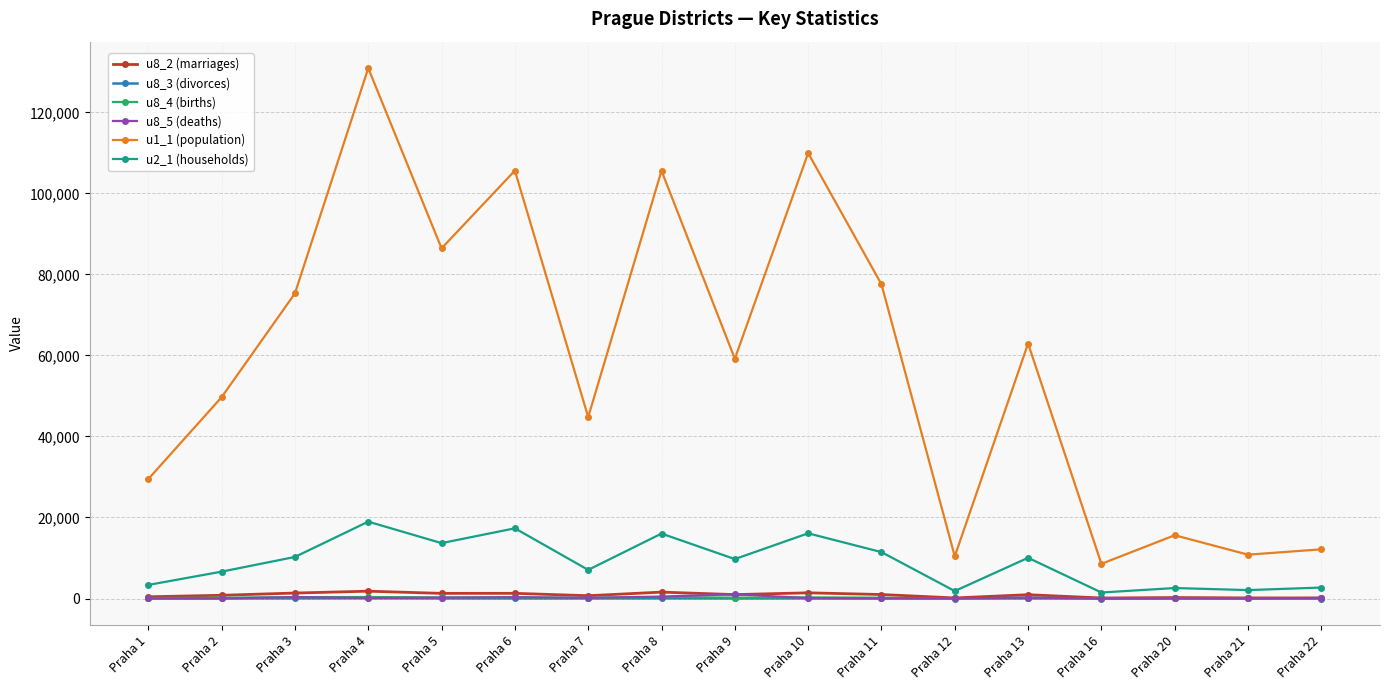

What is the difference between the maximum and minimum values in the u8_4 (births) series?

353